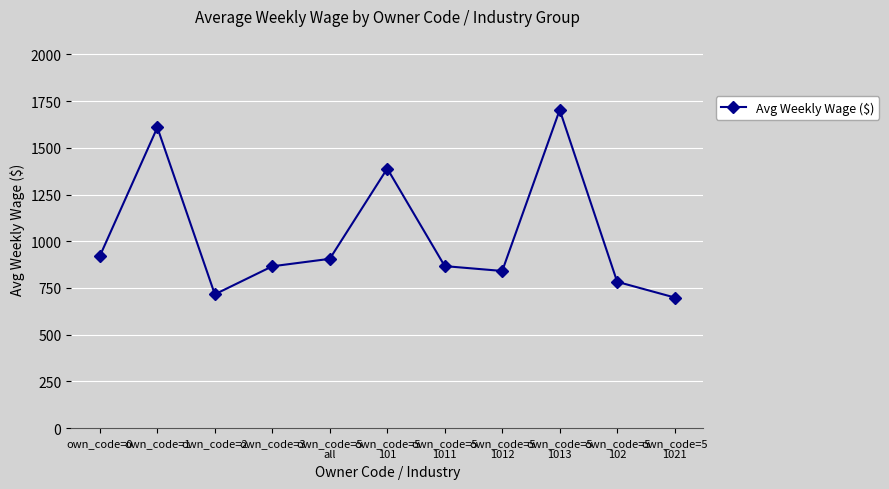

What is the smallest value displayed?

699